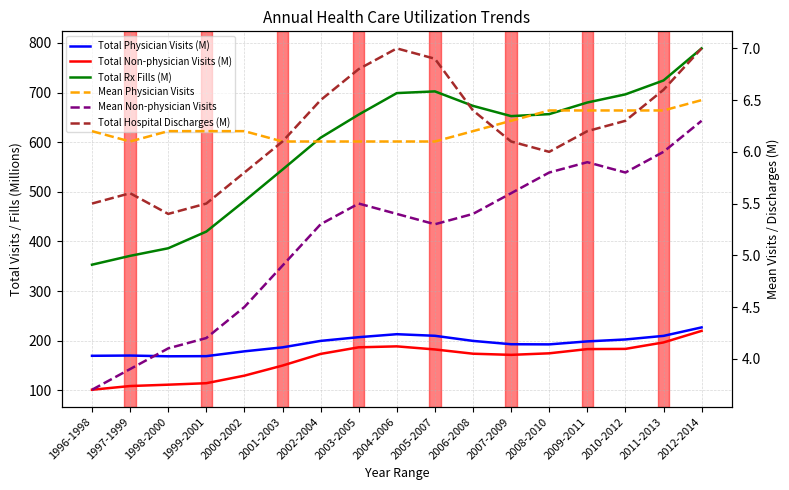

Does the chart display data point markers on the line(s)?

No